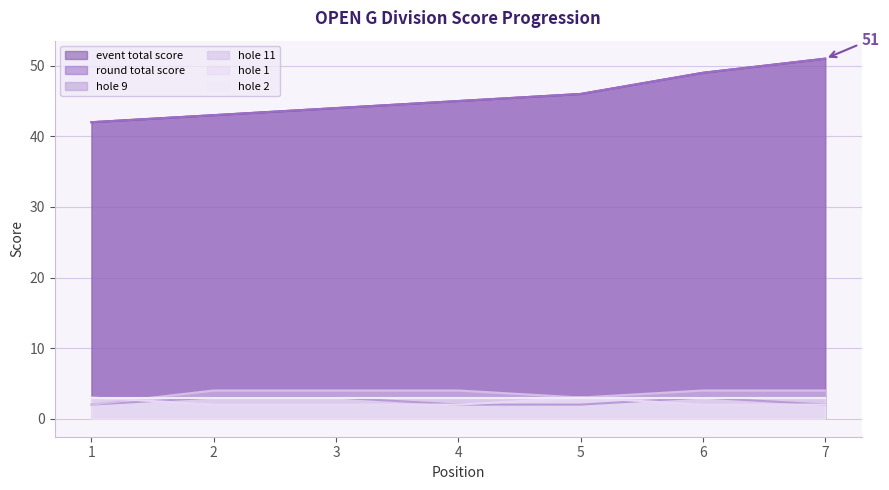

The value of round_total_score at 7 is 51. True or false?

True